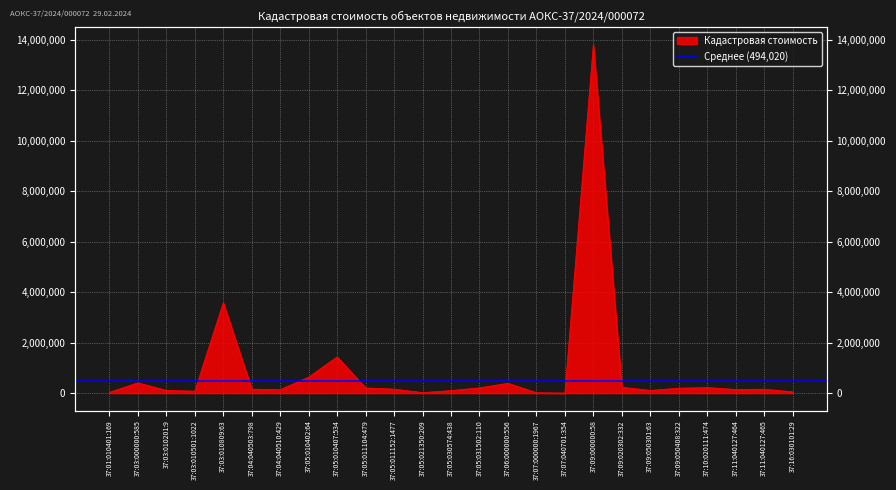

Where is the first local maximum?

37:03:000000:585